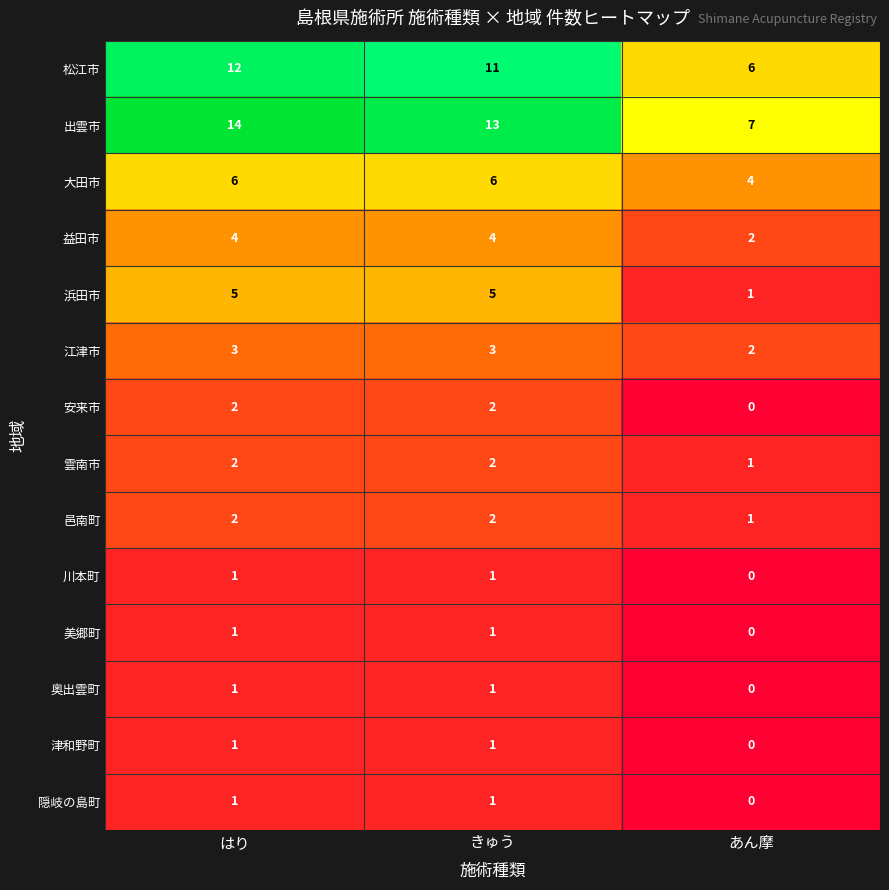

Which label corresponds to the smallest value in the chart?

あん摩